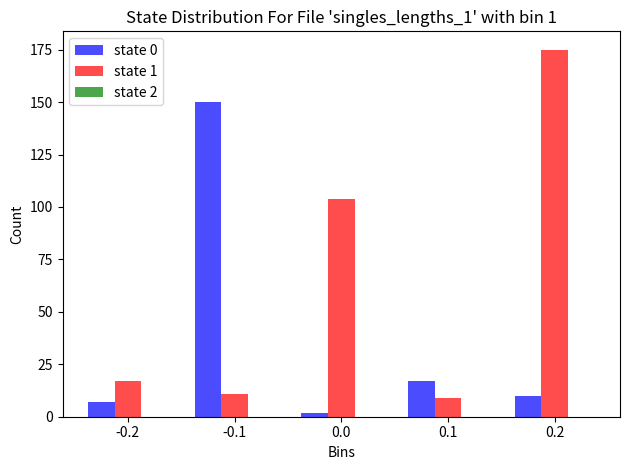

List the series in order of their peak value, lowest first.

state 0, state 1